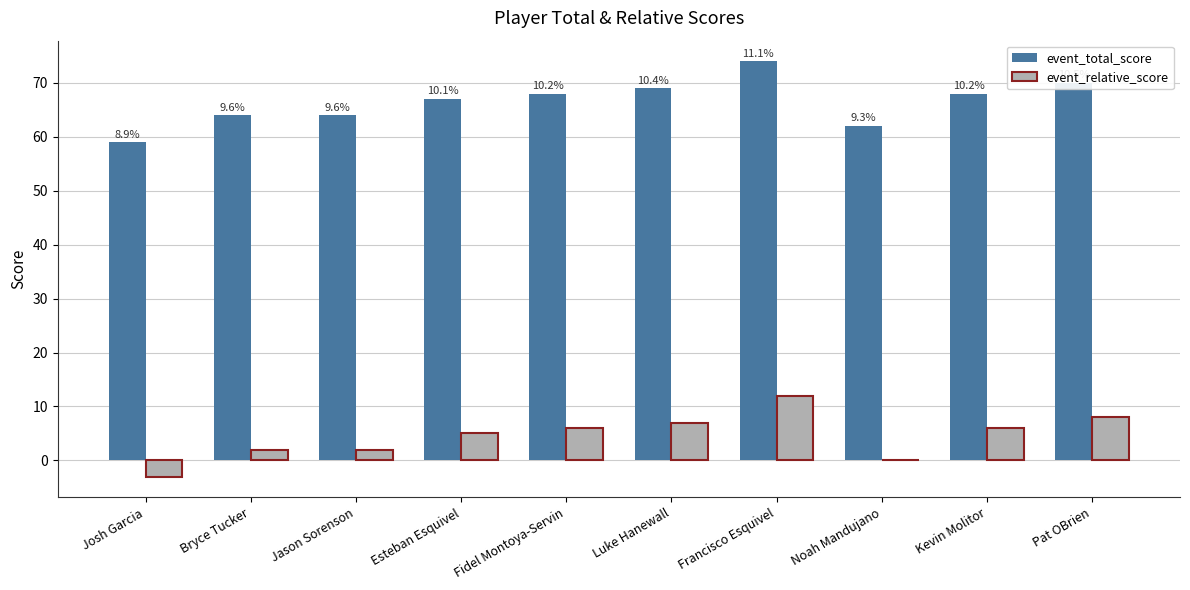

Does the chart contain stacked bars?

No